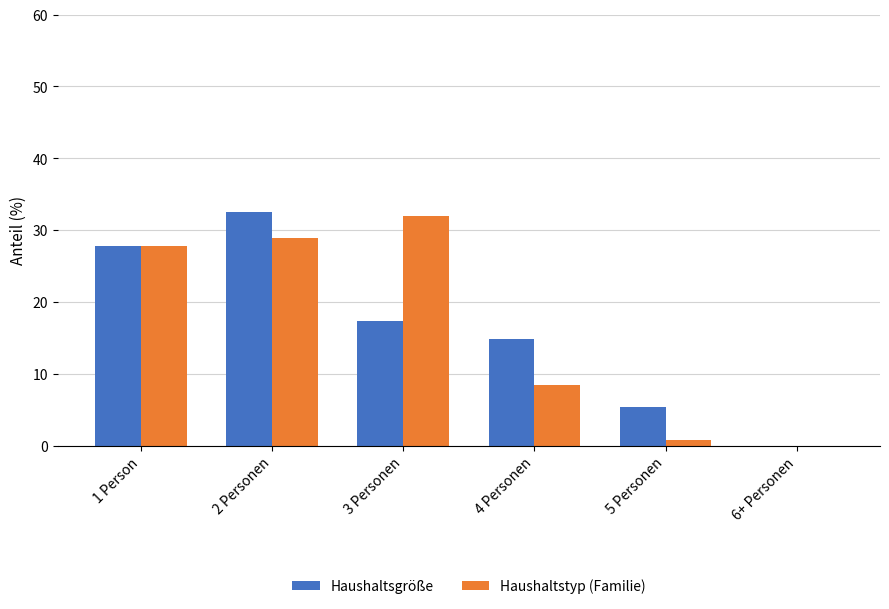

What are all the series names shown in the legend?

Haushaltsgröße, Haushaltstyp (Familie)